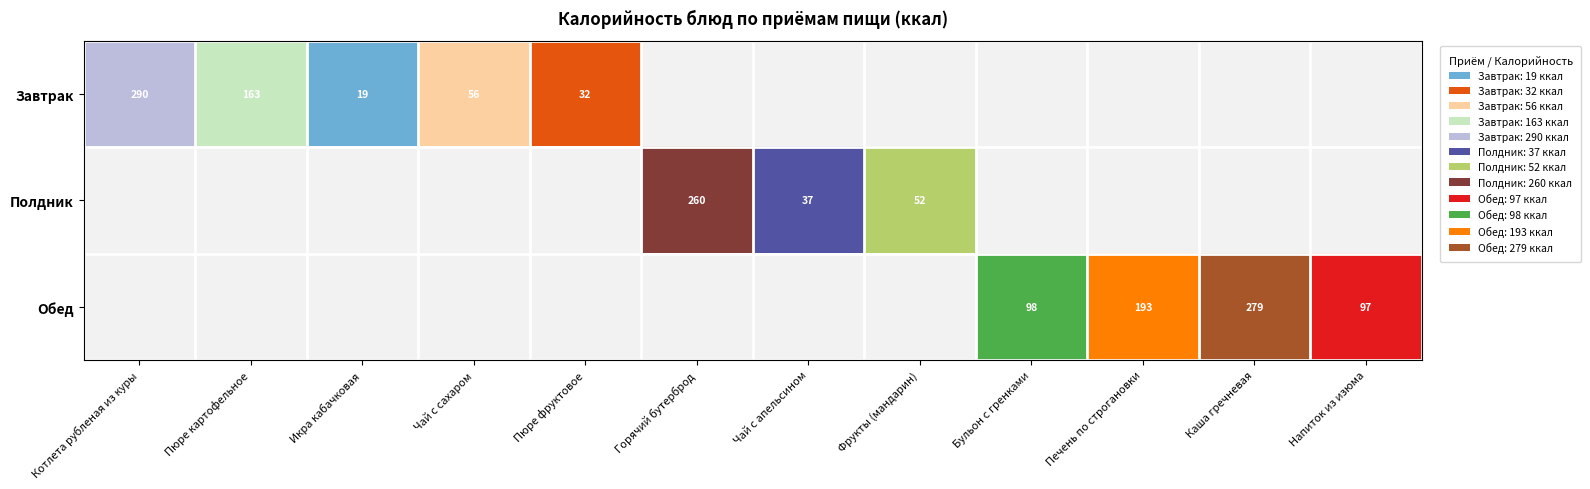

Reading right to left, list all the values displayed in this chart.

Завтрак: 11=0.0	10=0.0	9=0.0	8=0.0	7=0.0	6=0.0	5=0.0	4=32.4	3=55.6	2=19.4	1=163.0	0=289.8
Полдник: 11=0.0	10=0.0	9=0.0	8=0.0	7=51.7	6=37.4	5=260.5	4=0.0	3=0.0	2=0.0	1=0.0	0=0.0
Обед: 11=97.0	10=279.0	9=193.2	8=98.5	7=0.0	6=0.0	5=0.0	4=0.0	3=0.0	2=0.0	1=0.0	0=0.0